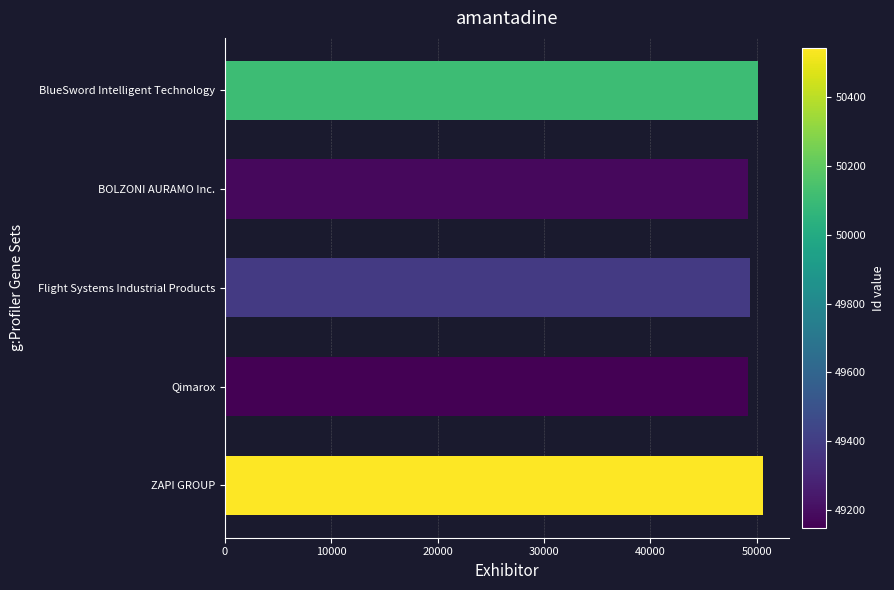

Approximately how many times larger is the value at BOLZONI AURAMO Inc. compared to Flight Systems Industrial Products?

1.0